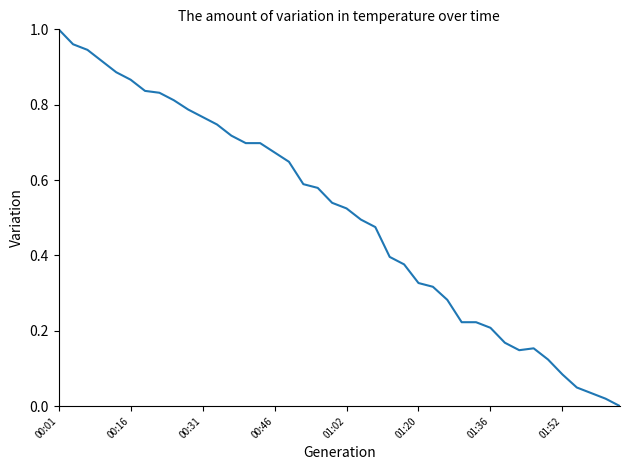

What is the difference between the maximum and minimum values?

1.0